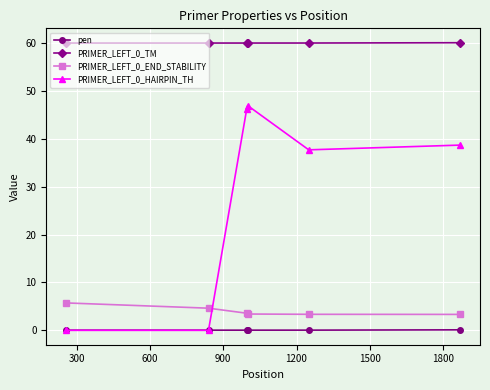

What is the value of the PRIMER_LEFT_0_END_STABILITY point at the 6th from the left?

3.3